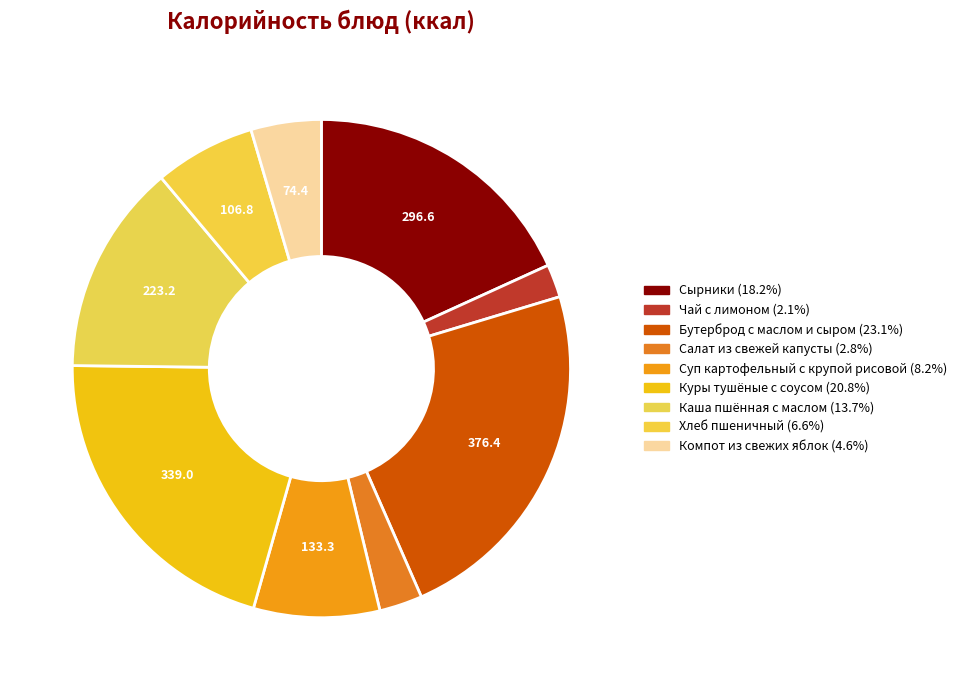

True or false: Сырники accounts for 18% of the total.

True